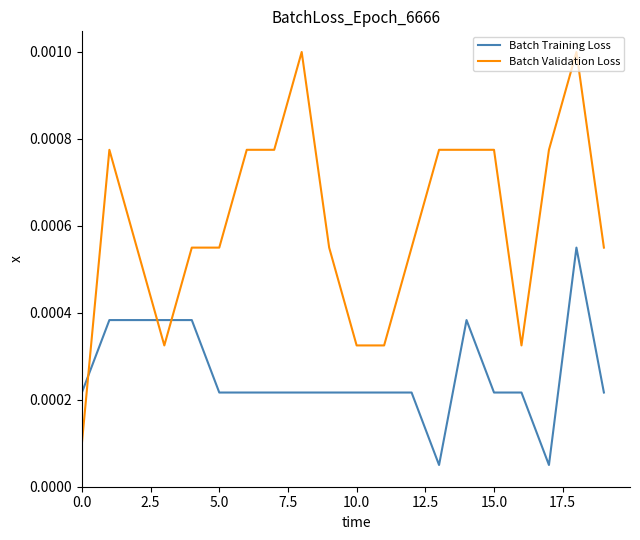

Which series has the widest spread of values?

Batch Validation Loss